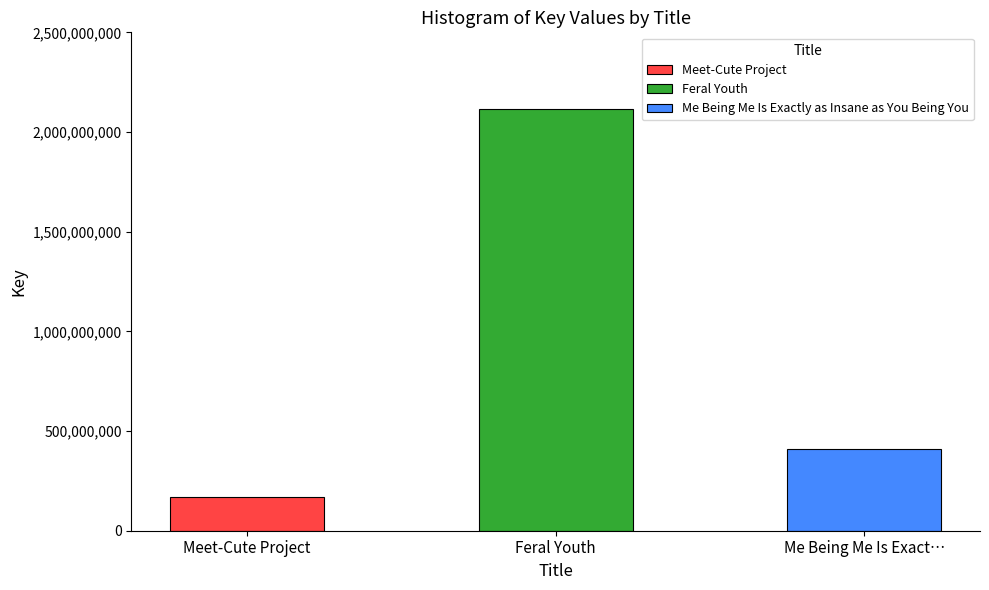

What is the value of the 1st bar from the left?

169485400